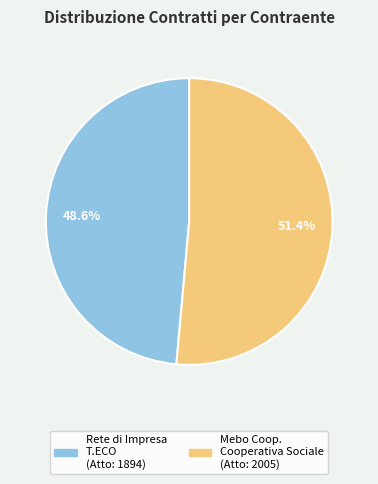

Combined, what portion of the pie is Rete di Impresa T.ECO and Mebo Coop. Cooperativa Sociale?

100.0%